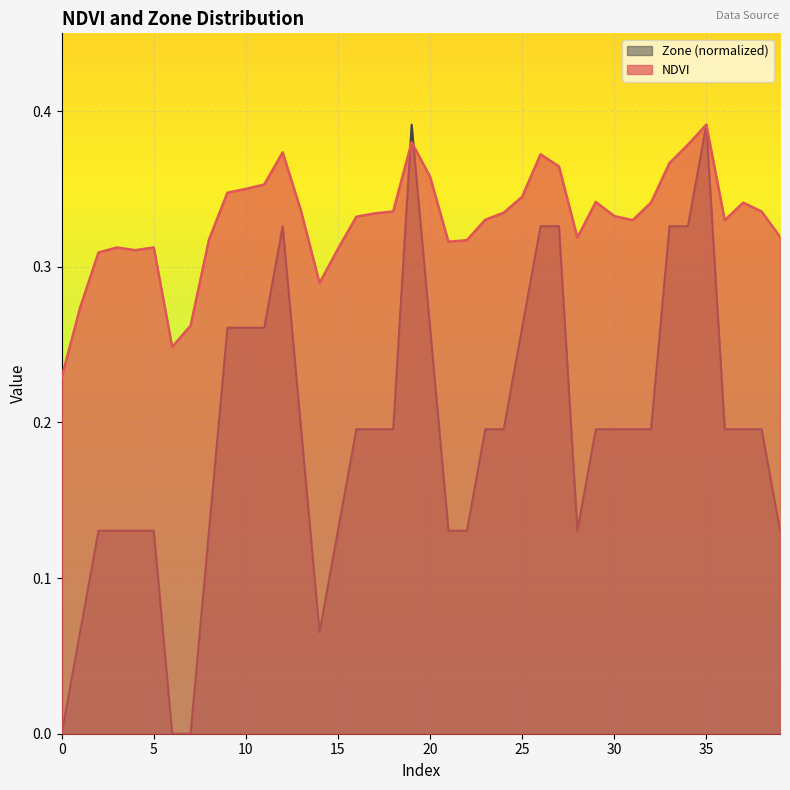

True or false: Zone has more than 2 interior local peaks.

True